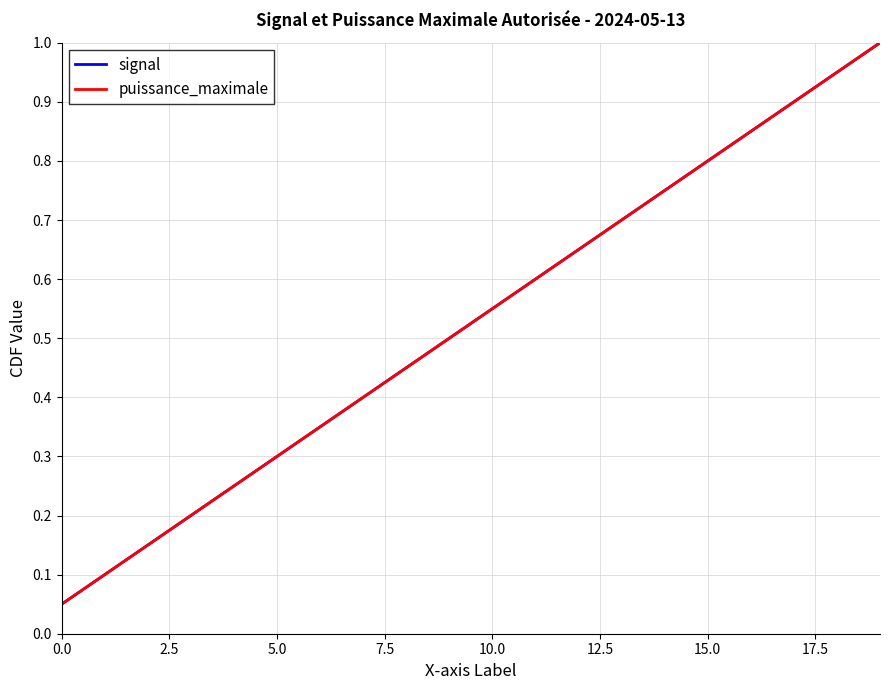

True or false: puissance_maximale and signal intersect in this chart.

False